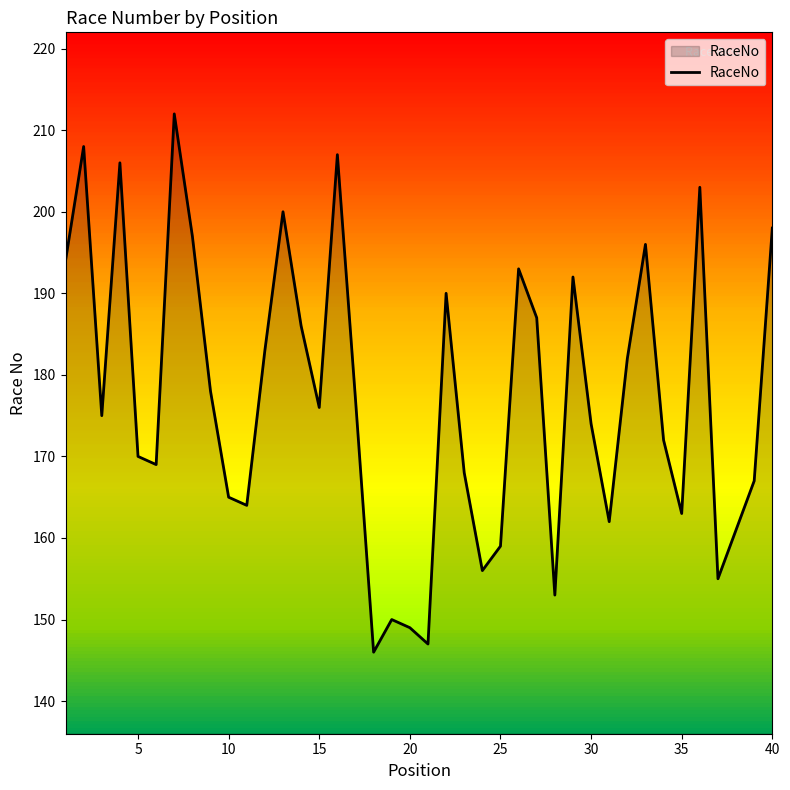

What is the sum of all values?

7090